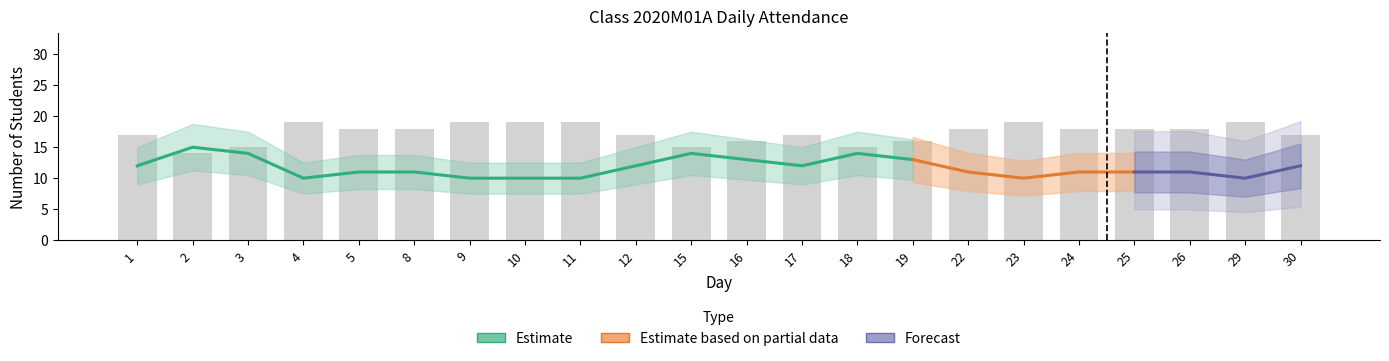

How many values are between 16 and 19?

18